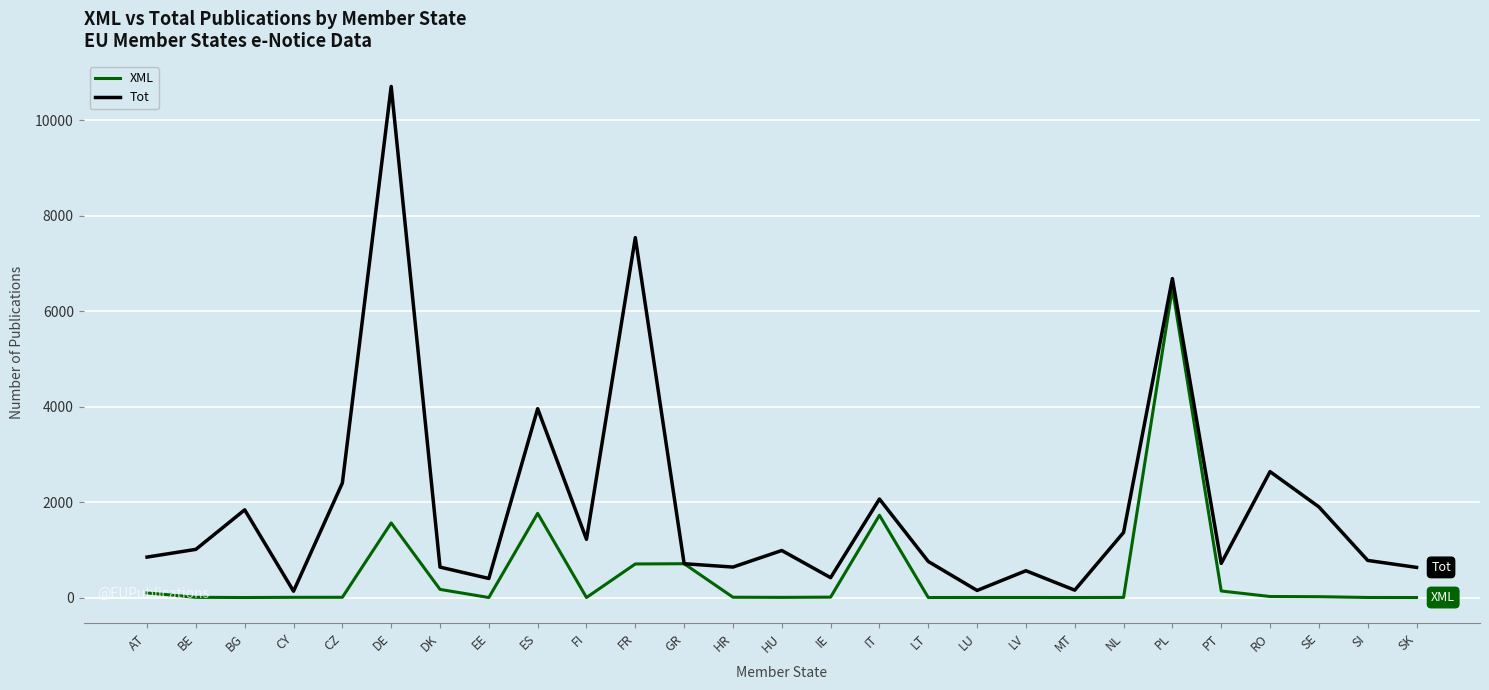

The value of Tot at BE is 1009. True or false?

True